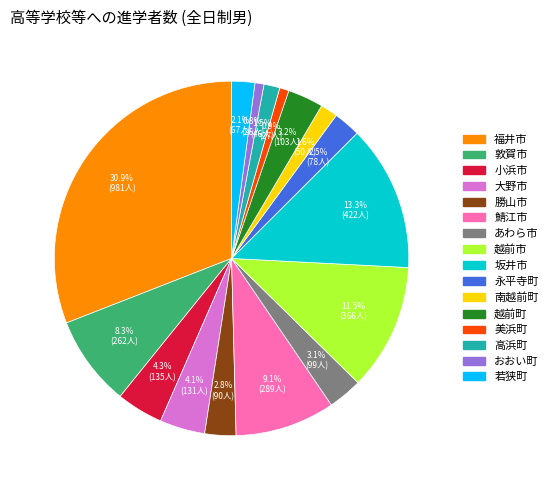

Count the number of slices in the pie.

16